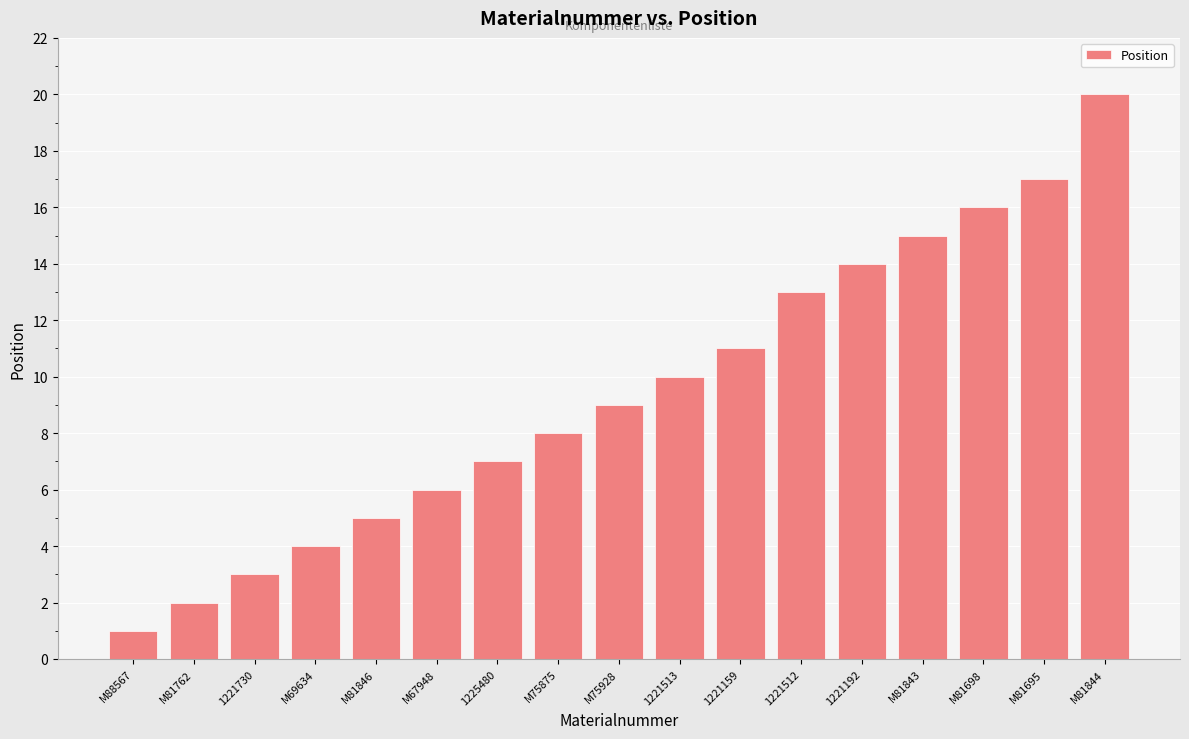

How many bars are there in total?

17